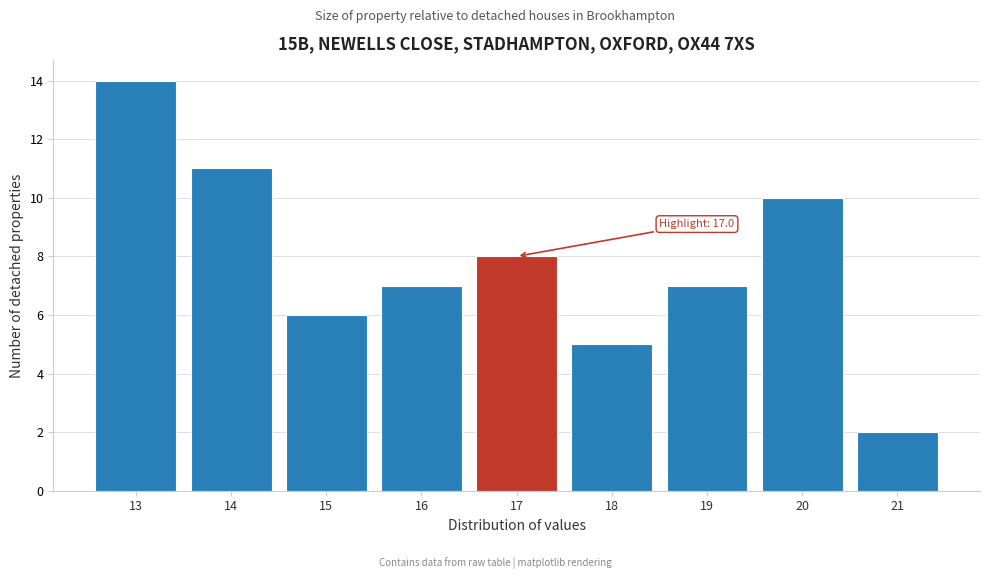

Reading right to left, list all the values displayed in this chart.

2	10	7	5	8	7	6	11	14